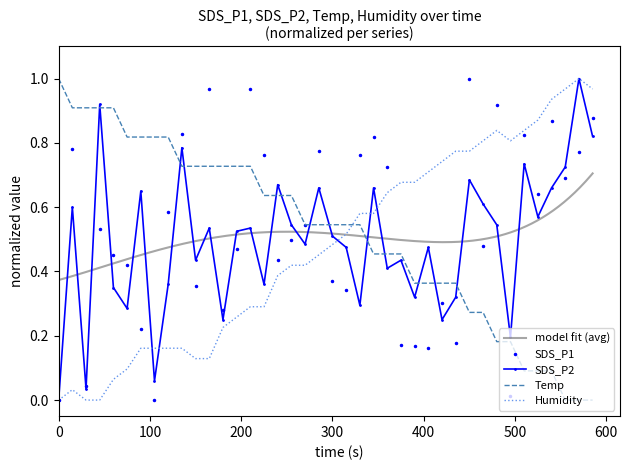

Is it true that Temp equals 1.0 at 0?

True